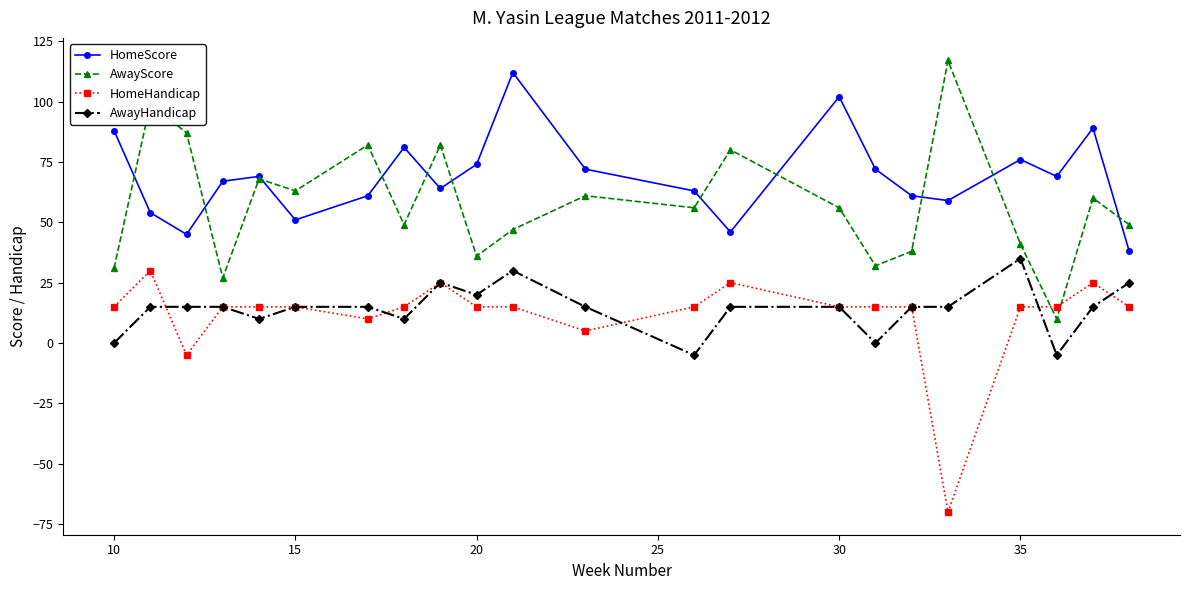

True or false: AwayHandicap has more than 1 points higher than both neighbors.

True